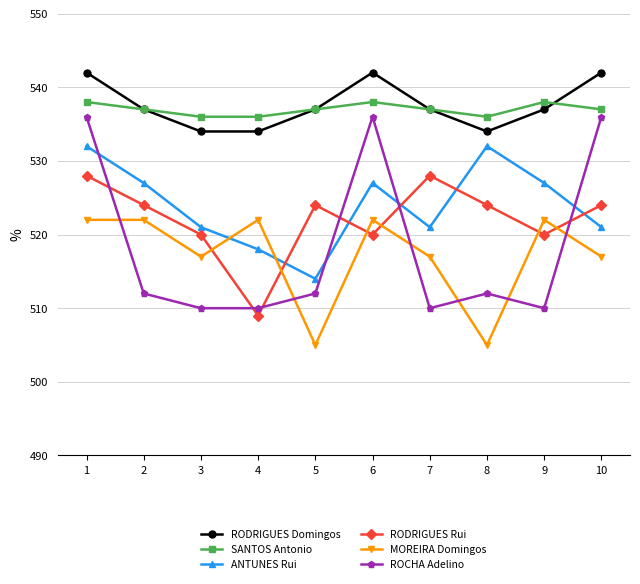

Rank the series at 1 from highest to lowest value.

RODRIGUES Domingos, SANTOS Antonio, ROCHA Adelino, ANTUNES Rui, RODRIGUES Rui, MOREIRA Domingos